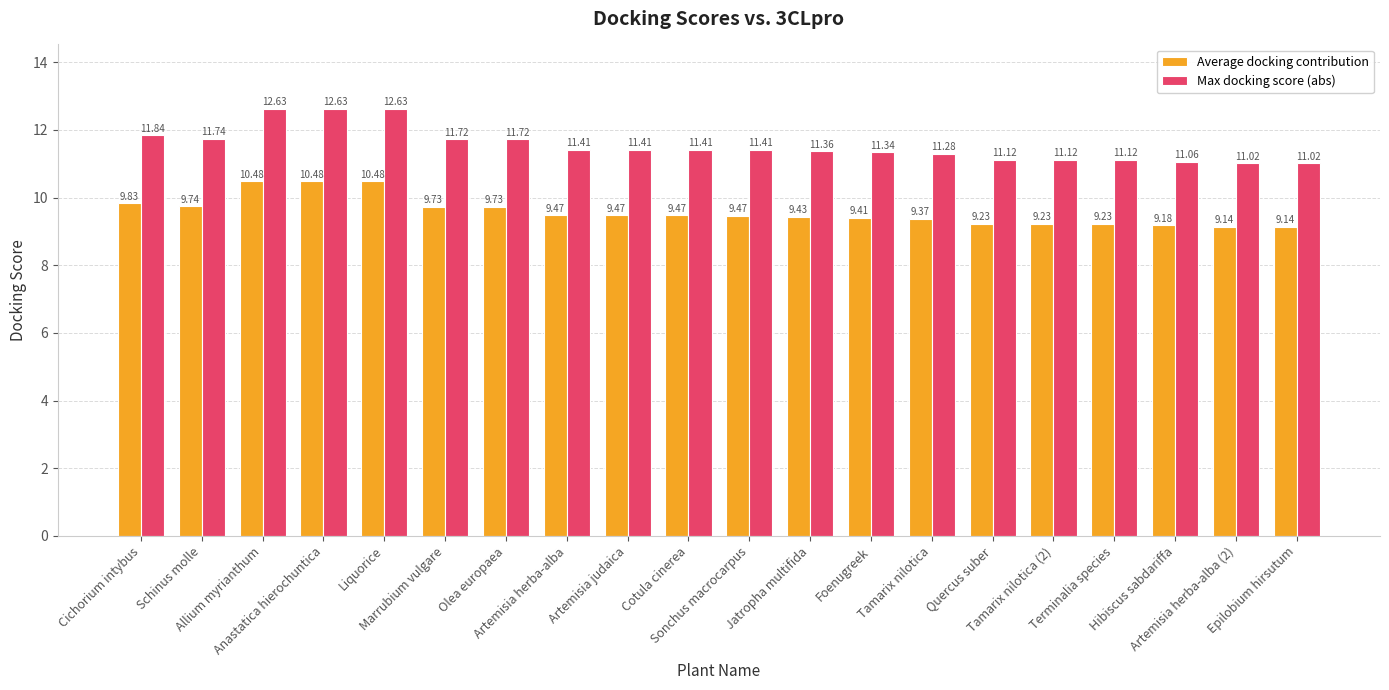

Reading left to right, list all the values displayed in this chart.

Average docking contribution: Cichorium intybus=9.8	Schinus molle=9.7	Allium myrianthum=10.5	Anastatica hierochuntica=10.5	Liquorice=10.5	Marrubium vulgare=9.7	Olea europaea=9.7	Artemisia herba-alba=9.5	Artemisia judaica=9.5	Cotula cinerea=9.5	Sonchus macrocarpus=9.5	Jatropha multifida=9.4	Foenugreek=9.4	Tamarix nilotica=9.4	Quercus suber=9.2	Tamarix nilotica (2)=9.2	Terminalia species=9.2	Hibiscus sabdariffa=9.2	Artemisia herba-alba (2)=9.1	Epilobium hirsutum=9.1
Max docking score (abs): Cichorium intybus=11.8	Schinus molle=11.7	Allium myrianthum=12.6	Anastatica hierochuntica=12.6	Liquorice=12.6	Marrubium vulgare=11.7	Olea europaea=11.7	Artemisia herba-alba=11.4	Artemisia judaica=11.4	Cotula cinerea=11.4	Sonchus macrocarpus=11.4	Jatropha multifida=11.4	Foenugreek=11.3	Tamarix nilotica=11.3	Quercus suber=11.1	Tamarix nilotica (2)=11.1	Terminalia species=11.1	Hibiscus sabdariffa=11.1	Artemisia herba-alba (2)=11.0	Epilobium hirsutum=11.0